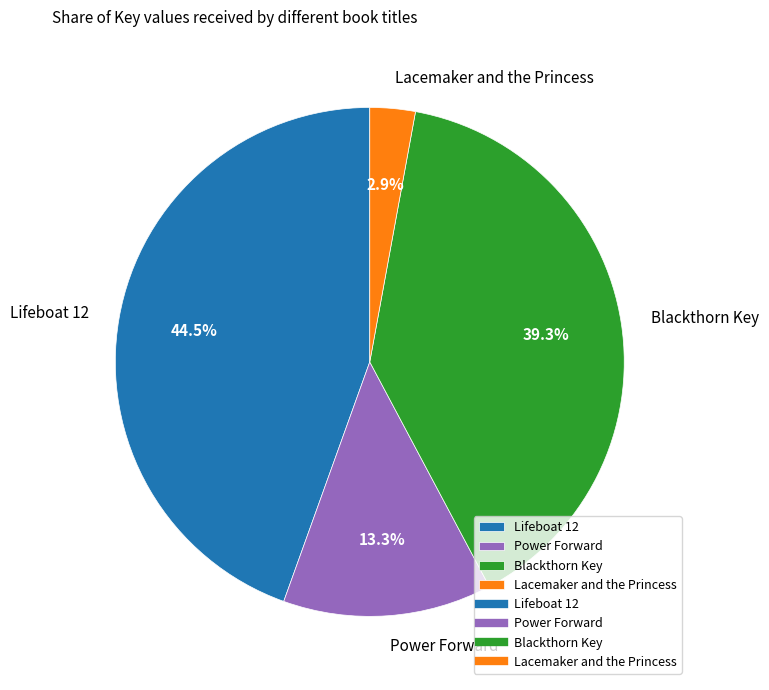

Rank the categories by value from lowest to highest.

Lacemaker and the Princess, Power Forward, Blackthorn Key, Lifeboat 12